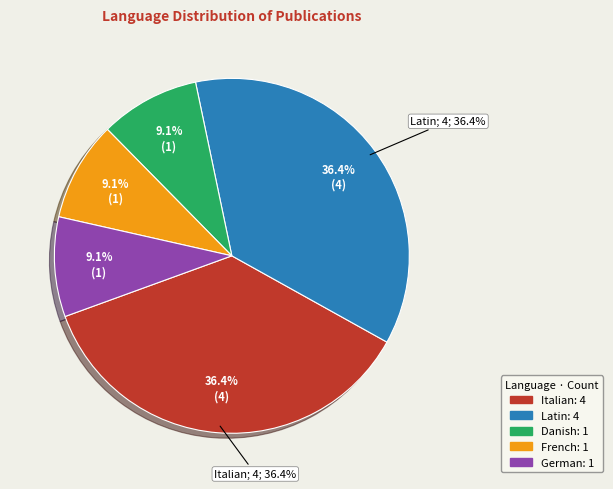

Which has a higher value, Italian or German?

Italian